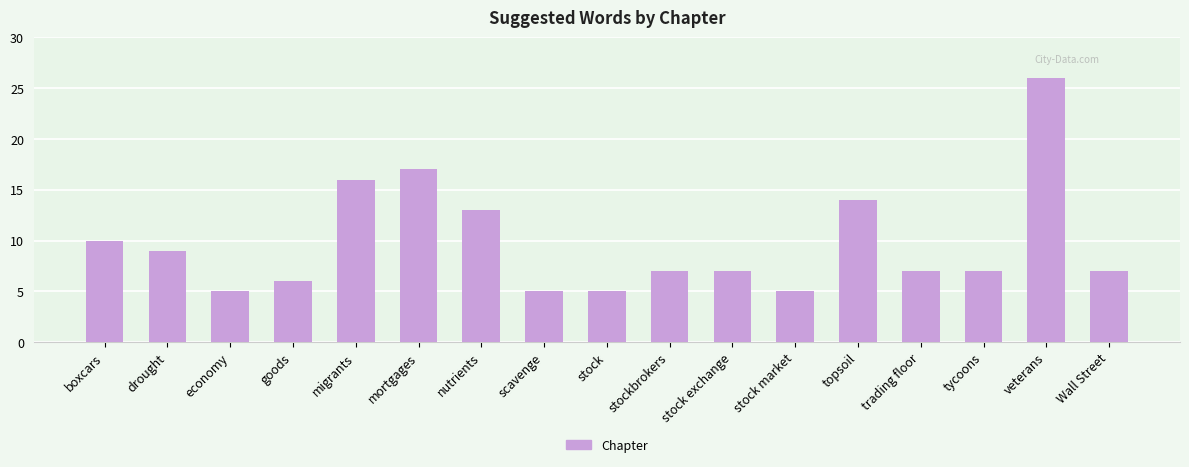

True or false: the data shows 4 at boxcars.

False